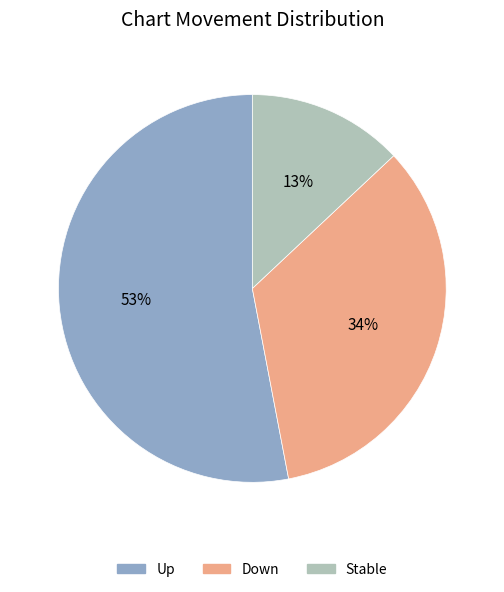

The Up slice represents 68% of the pie. True or false?

False